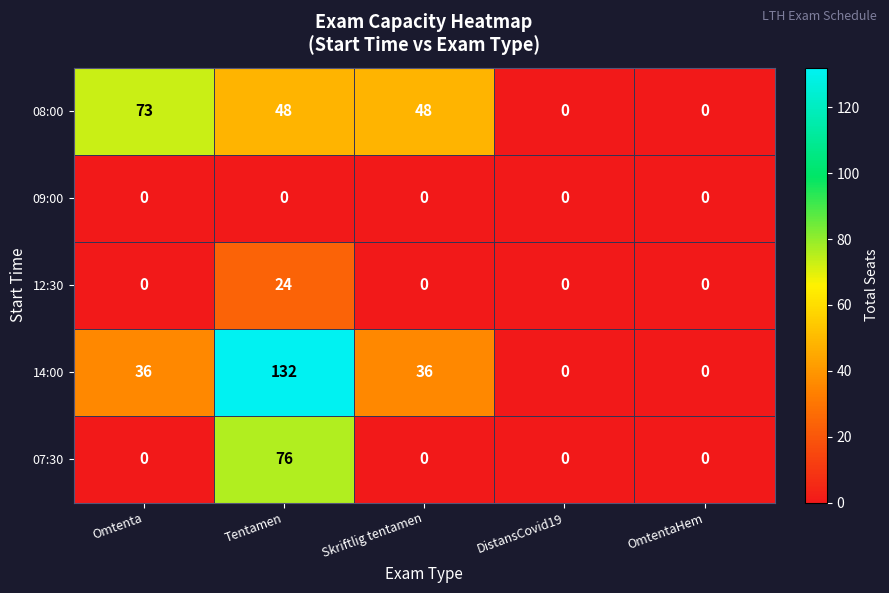

Which series has the largest range (max minus min)?

14:00